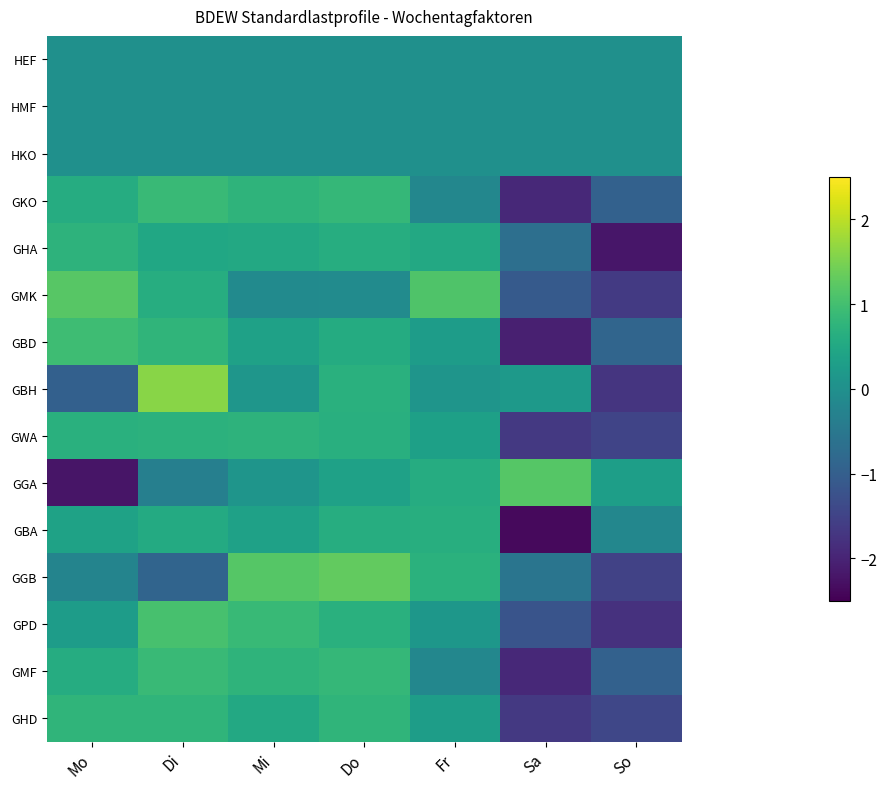

At which category does the chart reach its peak across all series?

Di